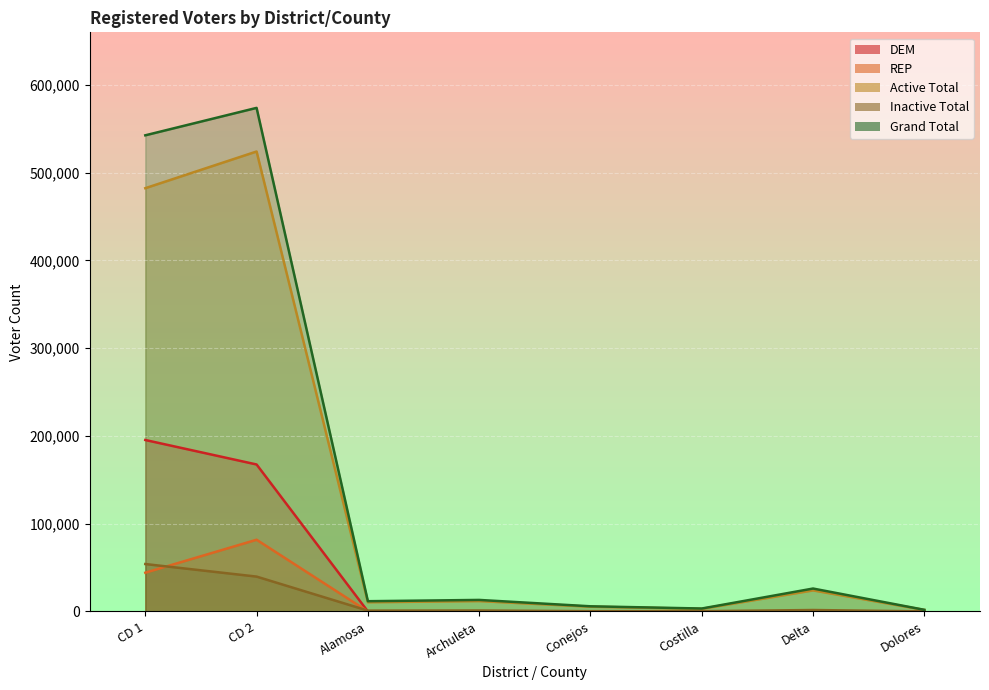

Reading left to right, extract all data points from this chart.

DEM: CD 1=195356	CD 2=167466	Alamosa=0	Archuleta=0	Conejos=0	Costilla=0	Delta=0	Dolores=0
REP: CD 1=44157	CD 2=81724	Alamosa=0	Archuleta=0	Conejos=0	Costilla=0	Delta=0	Dolores=0
Active Total: CD 1=482268	CD 2=524071	Alamosa=10491	Archuleta=11832	Conejos=5434	Costilla=2988	Delta=23998	Dolores=1755
Inactive Total: CD 1=54039	CD 2=39727	Alamosa=958	Archuleta=1118	Conejos=315	Costilla=321	Delta=1648	Dolores=80
Grand Total: CD 1=542516	CD 2=573784	Alamosa=11680	Archuleta=13141	Conejos=5885	Costilla=3358	Delta=26125	Dolores=1872